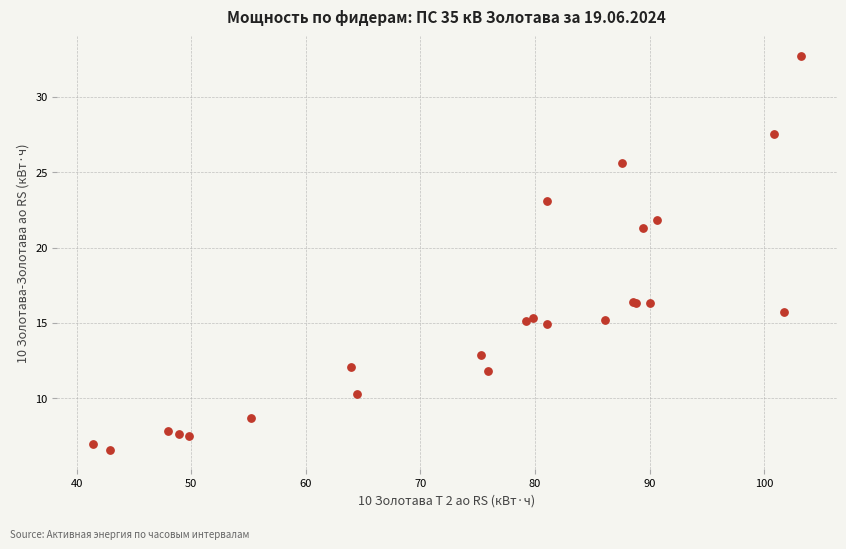

What Y value in the scatter plot is closest to 19?

21.3